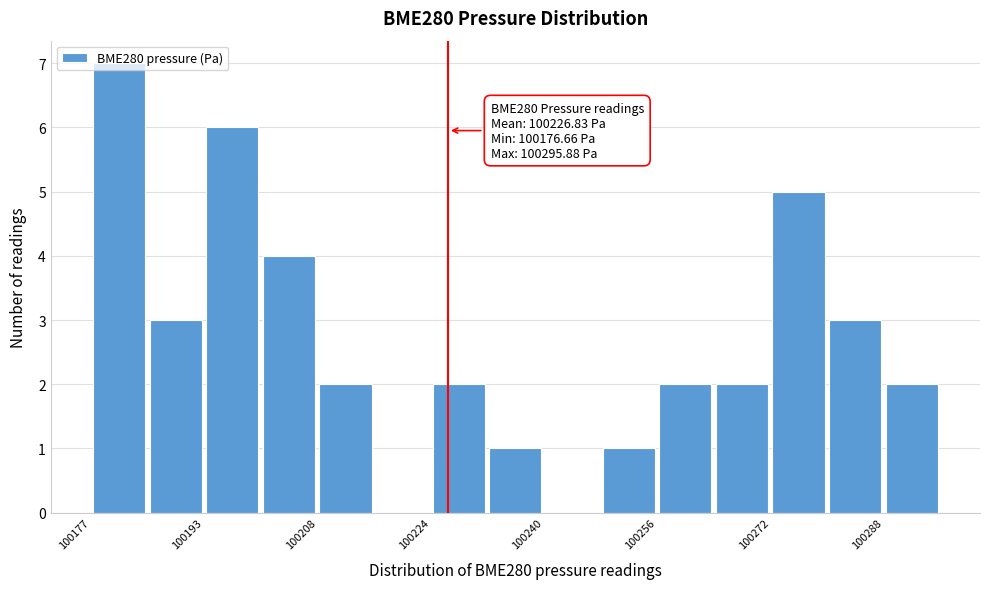

Around what value on the x-axis is the tallest bar? Give the approximate position of its centre, as read against the axis.

100180